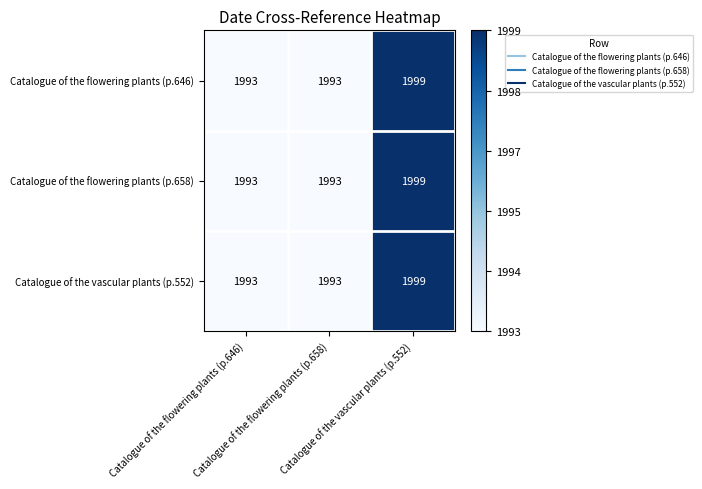

What is the maximum value shown in the chart?

1999